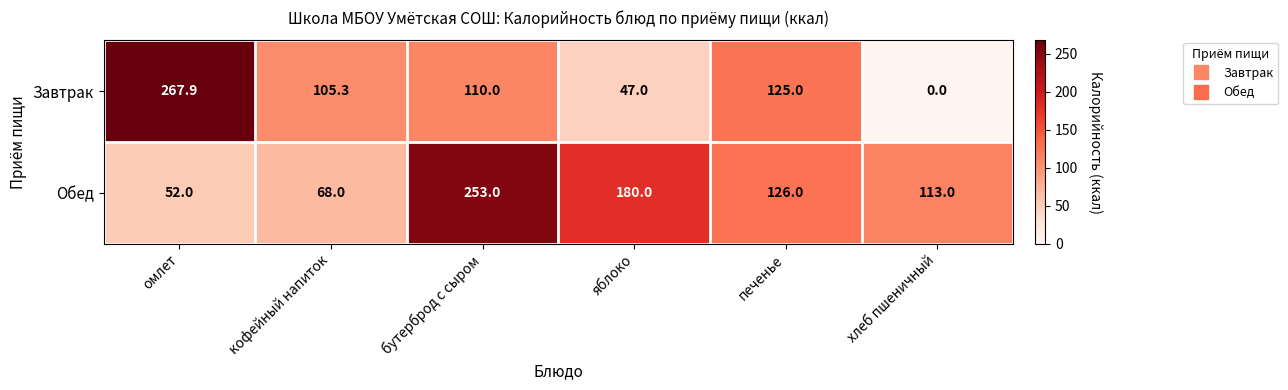

How many series are shown in this chart?

2